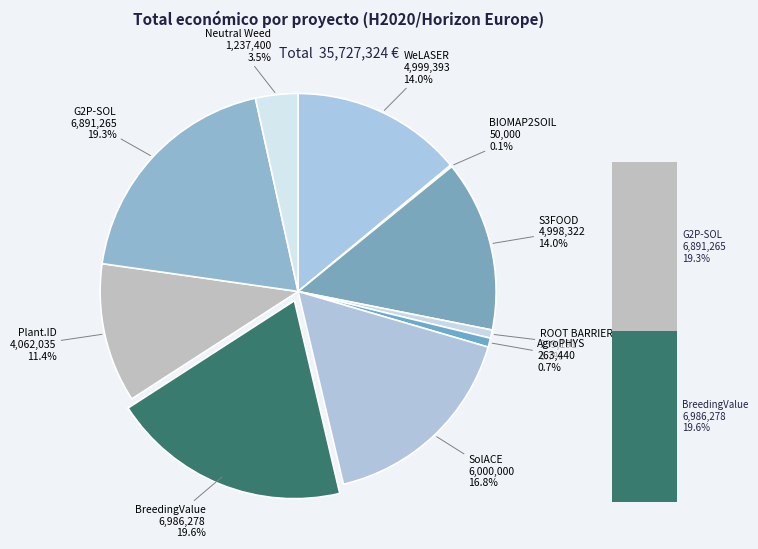

What is the change in value from S3FOOD to BreedingValue?

+1987956